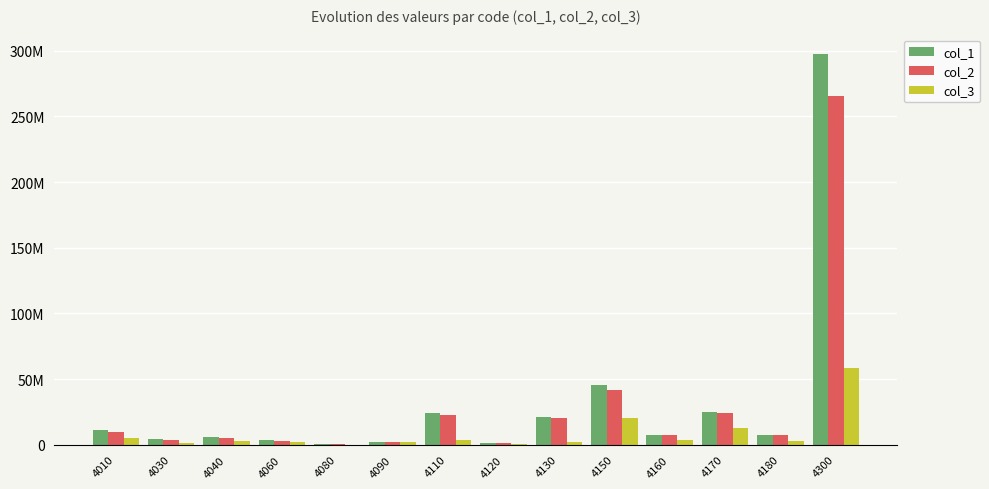

How many values in the col_3 series are below 3086492?

7